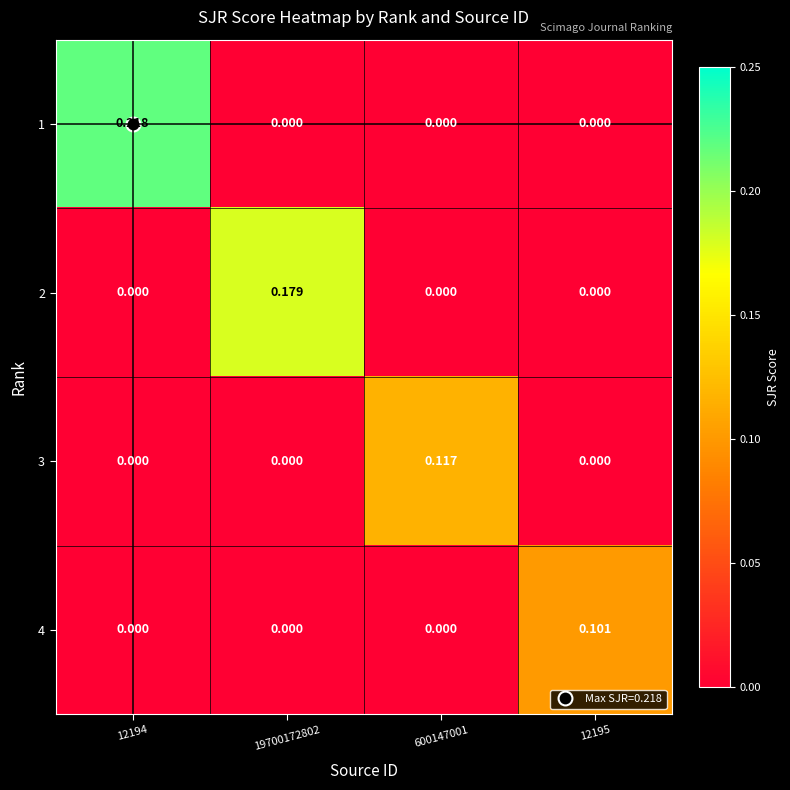

Which series has the largest total across all categories?

1